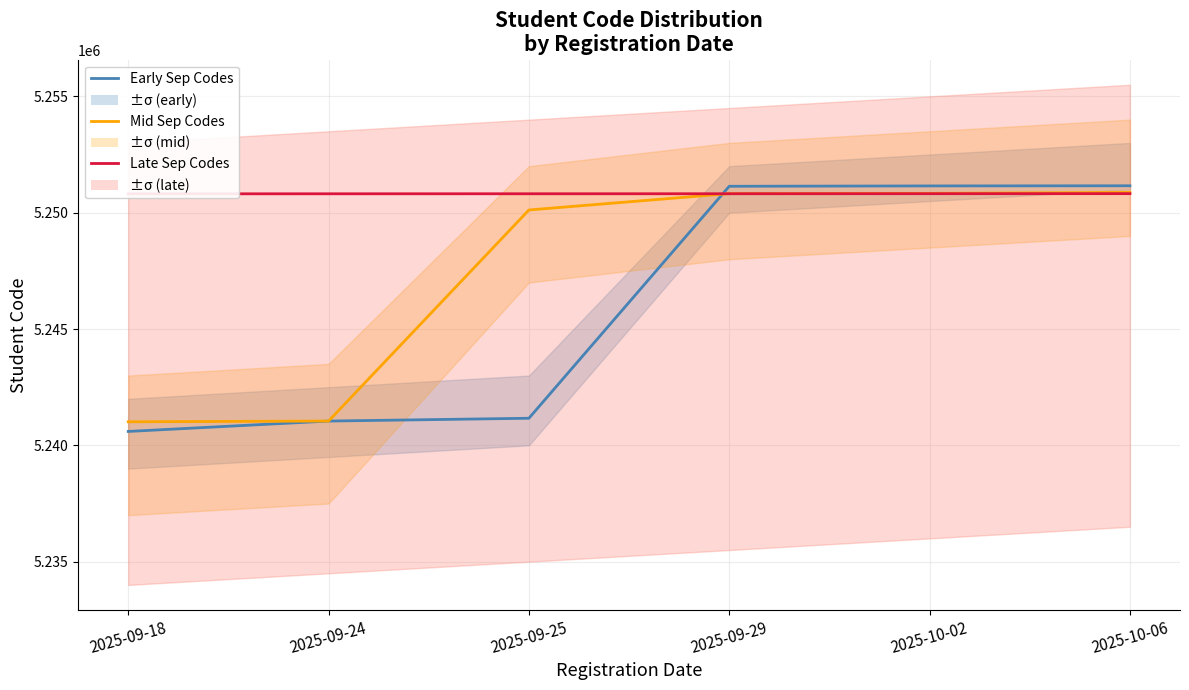

Rank the categories by Late Sep Codes value from highest to lowest.

2025-10-06, 2025-10-02, 2025-09-29, 2025-09-25, 2025-09-24, 2025-09-18